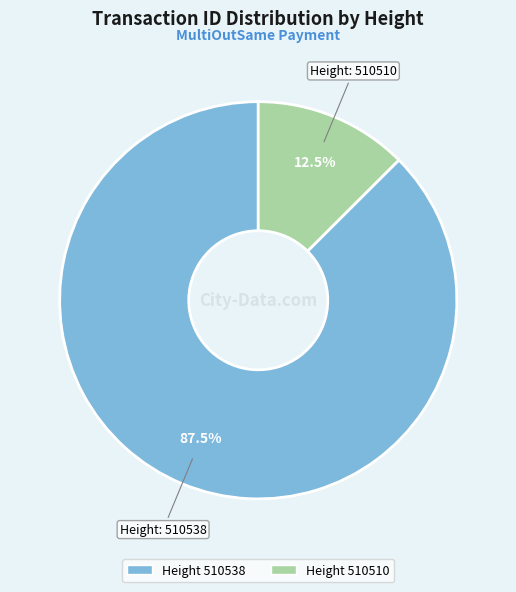

Is there a majority slice in this chart?

Yes